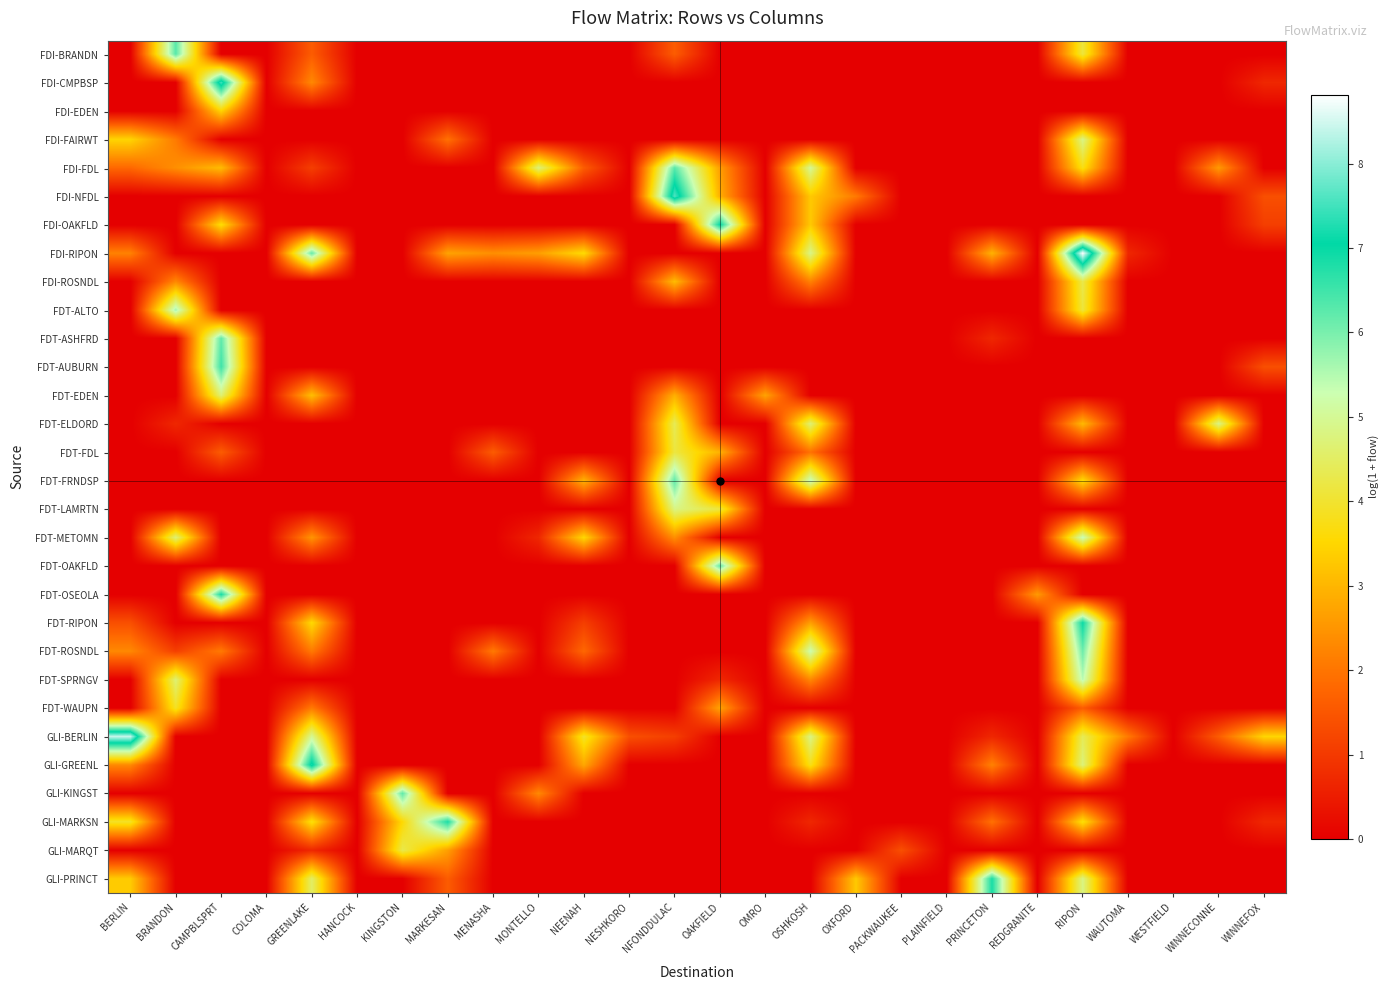

At BERLIN, list the series in order from largest to smallest.

GLI-BERLIN, GLI-MARKSN, FDI-FAIRWT, GLI-PRINCT, FDT-ROSNDL, GLI-GREENL, FDI-RIPON, FDI-FDL, FDT-RIPON, FDI-BRANDN, FDI-CMPBSP, FDI-EDEN, FDI-NFDL, FDI-OAKFLD, FDI-ROSNDL, FDT-ALTO, FDT-ASHFRD, FDT-AUBURN, FDT-EDEN, FDT-ELDORD, FDT-FDL, FDT-FRNDSP, FDT-LAMRTN, FDT-METOMN, FDT-OAKFLD, FDT-OSEOLA, FDT-SPRNGV, FDT-WAUPN, GLI-KINGST, GLI-MARQT